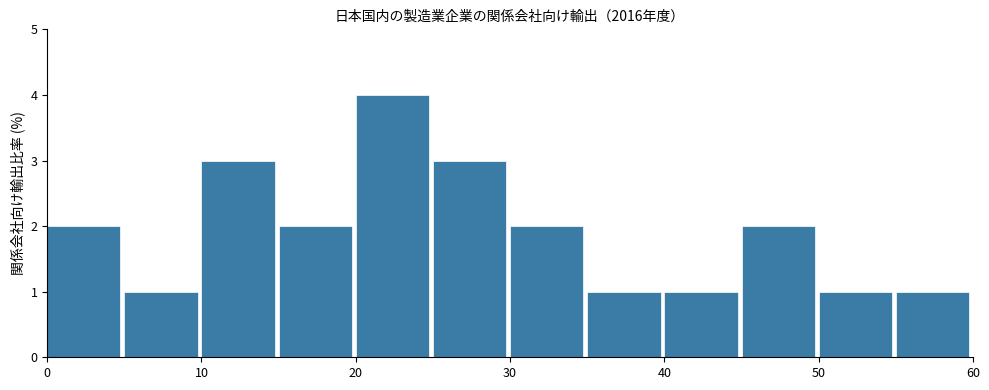

Which range on the x-axis has the tallest bar?

20 to 25